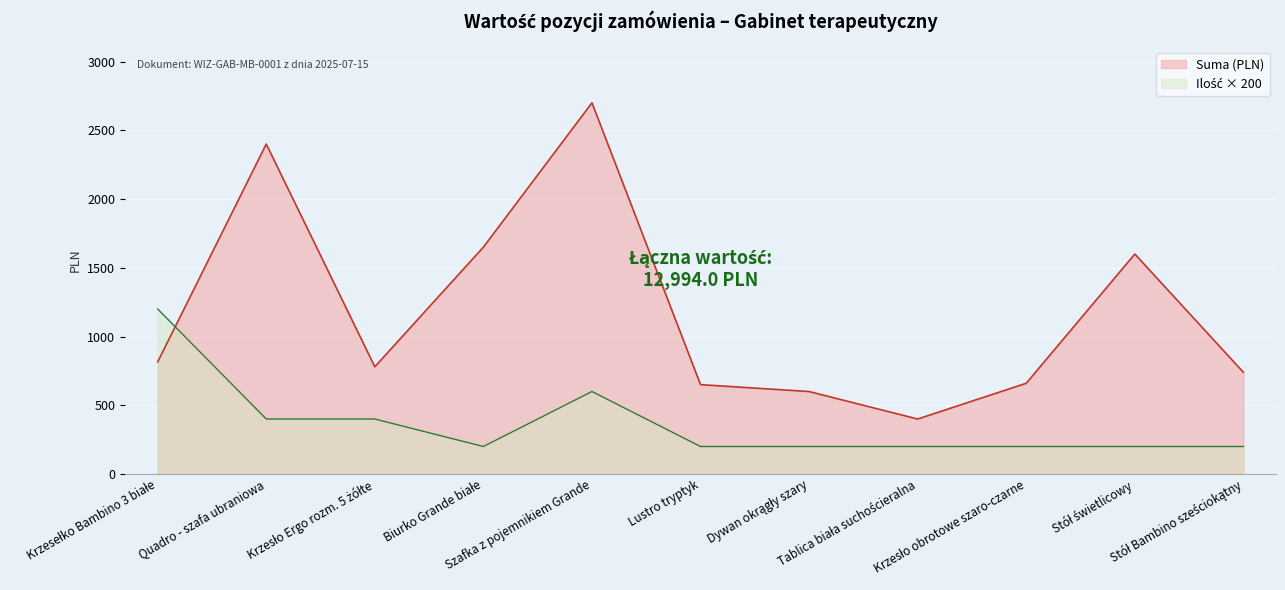

How many values are below 779?

5